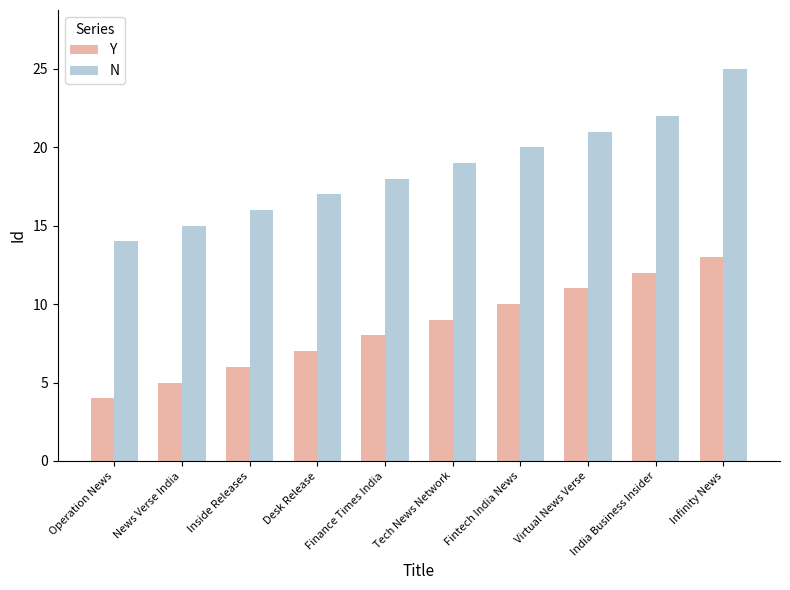

Count the number of data series in this chart.

2